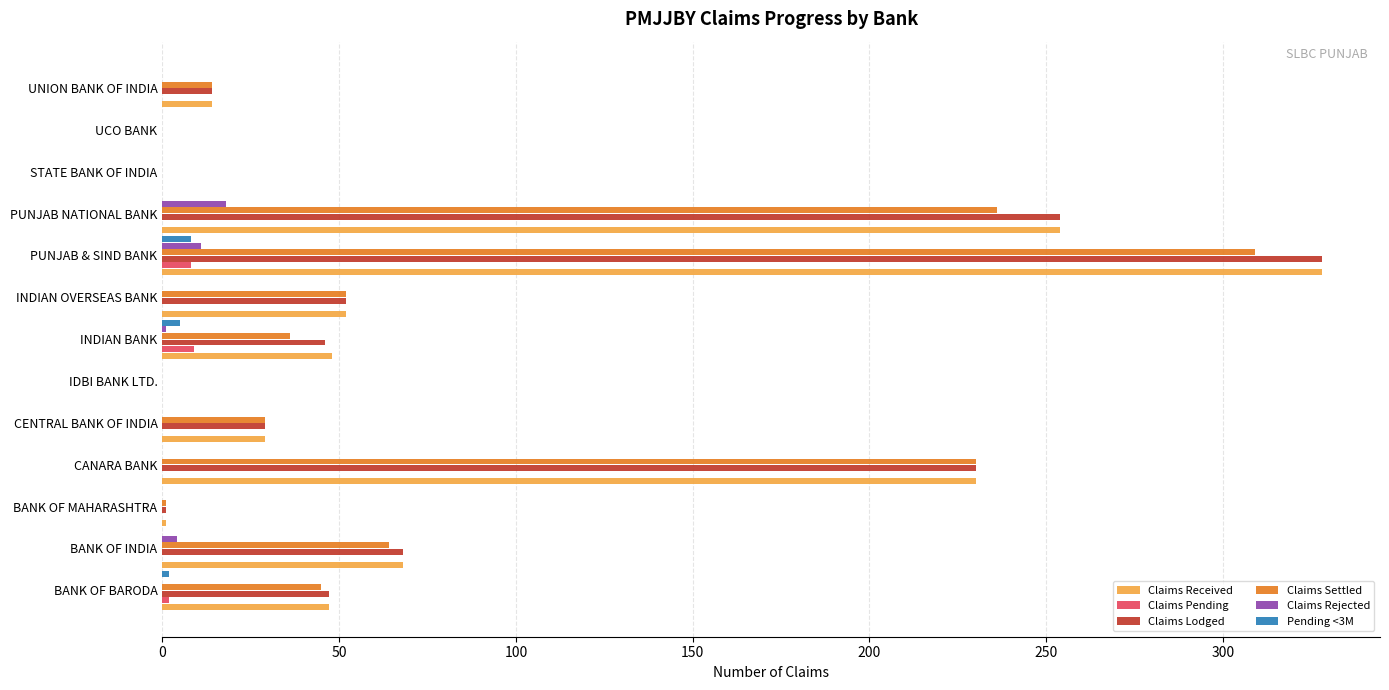

What is the greatest value displayed?

328